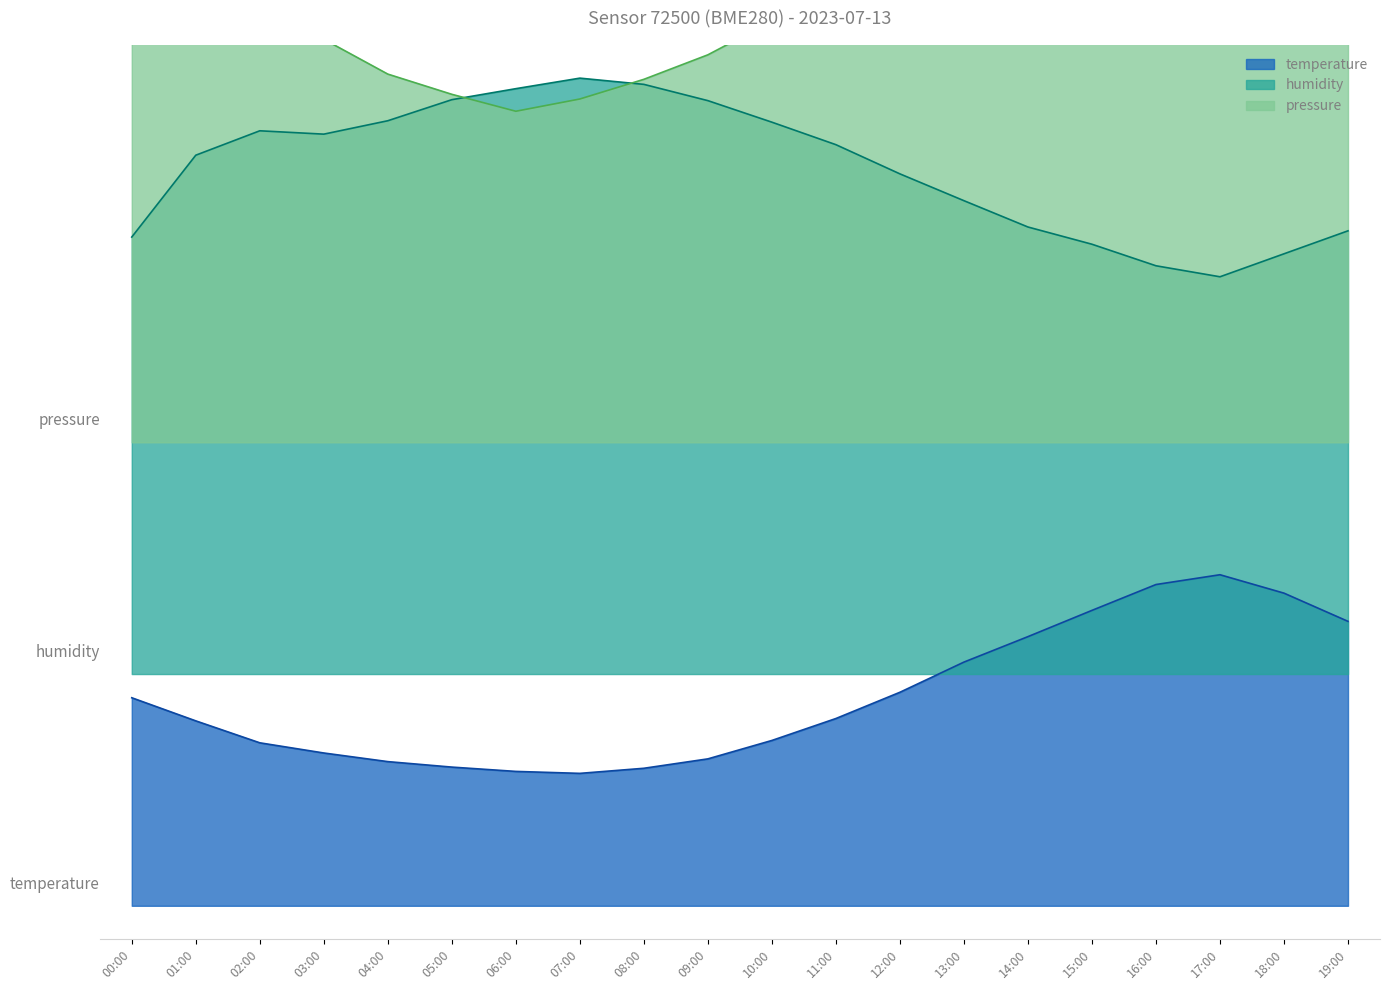

How many times do pressure_norm and humidity cross each other?

2